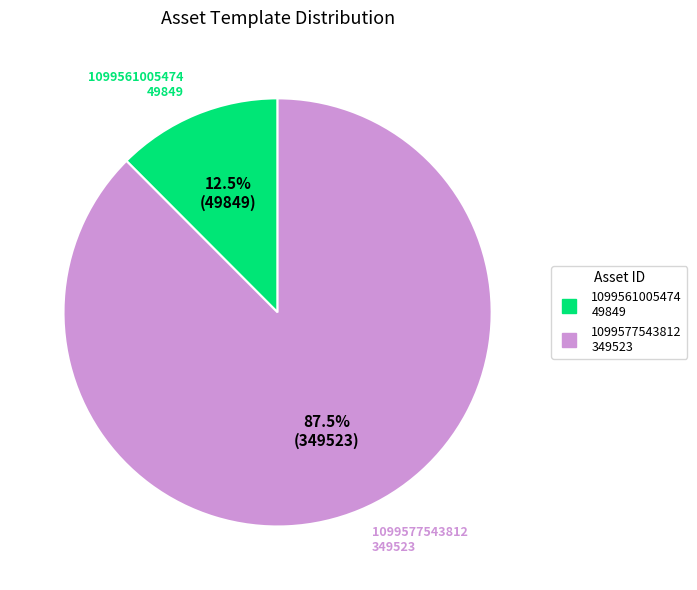

Rank the categories by value from lowest to highest.

1099561005474, 1099577543812